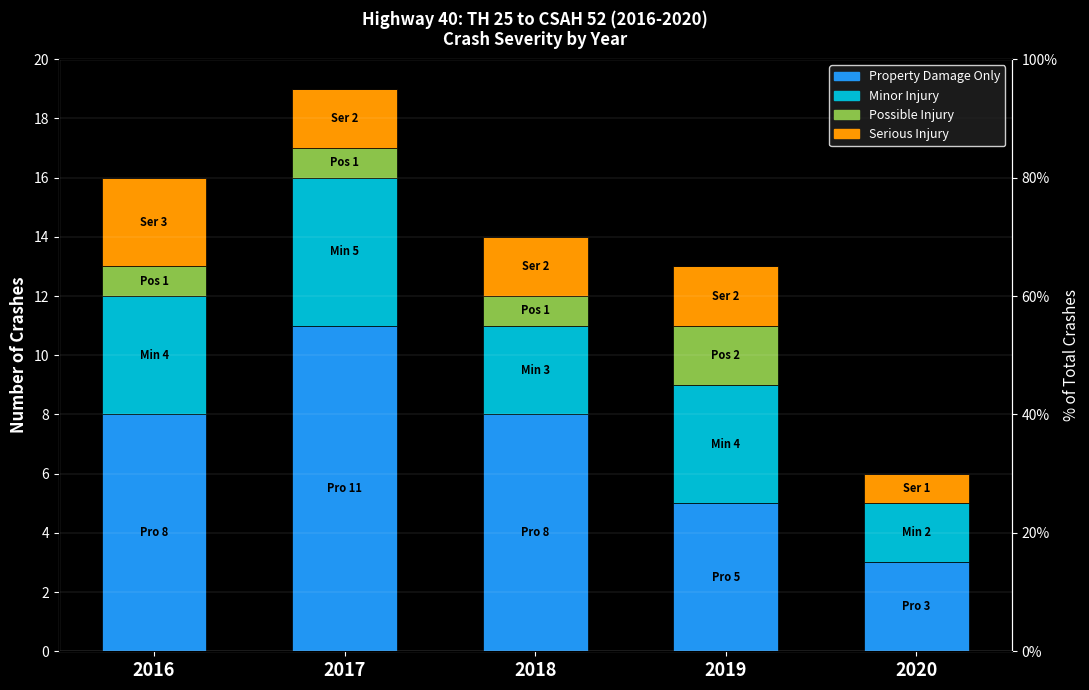

At which category is the sum across all series the highest?

2017